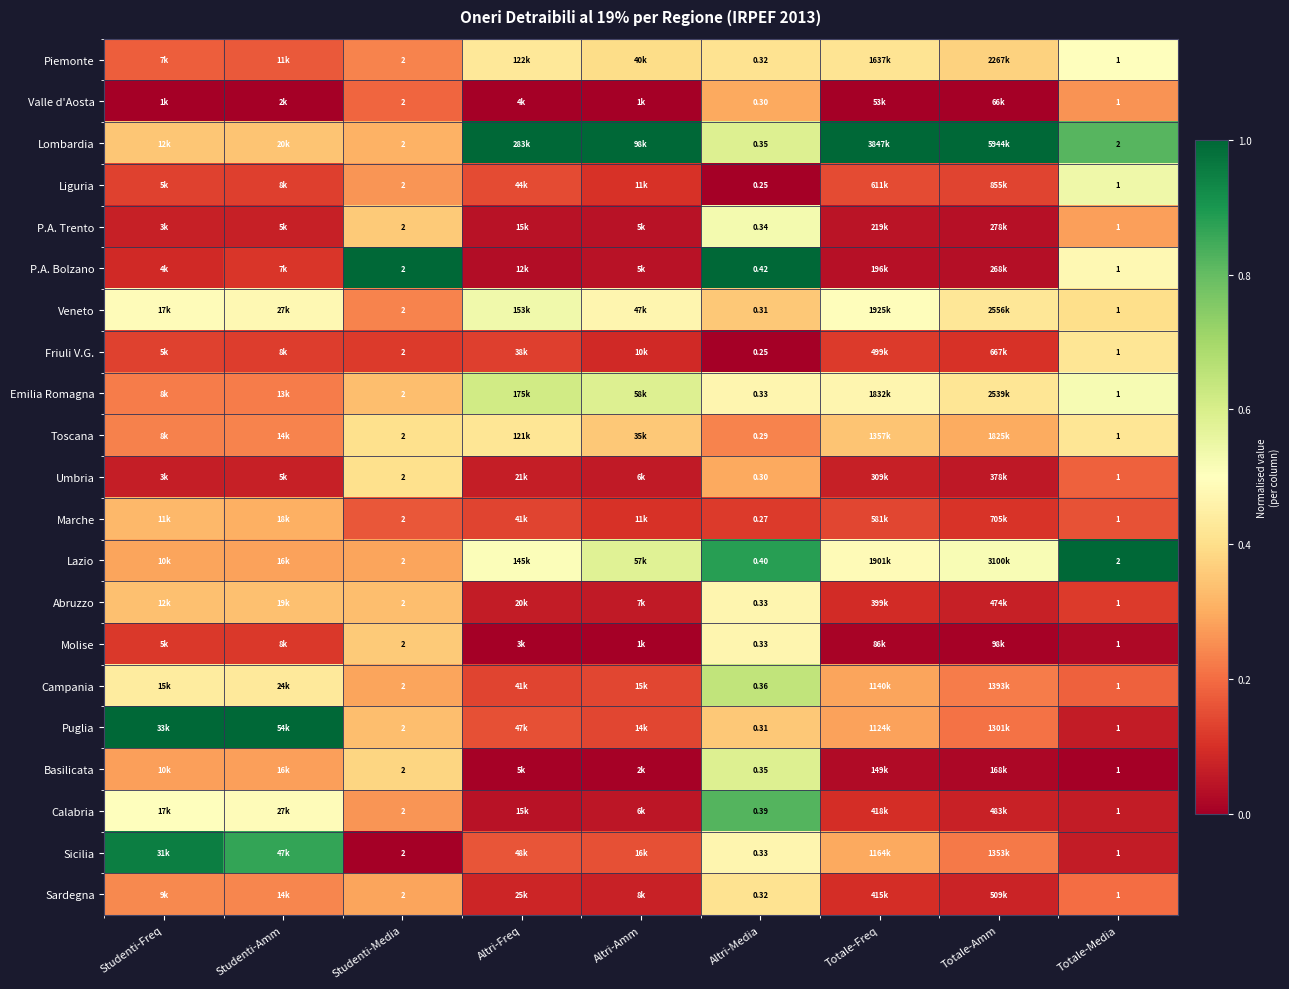

How many series are shown in this chart?

21